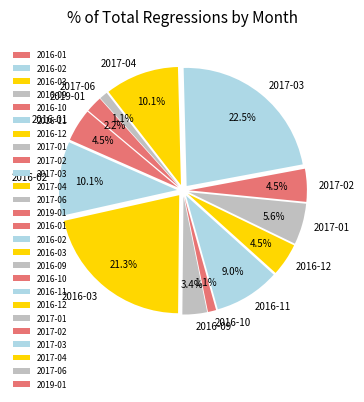

Is there any slice that represents more than half of the pie?

No